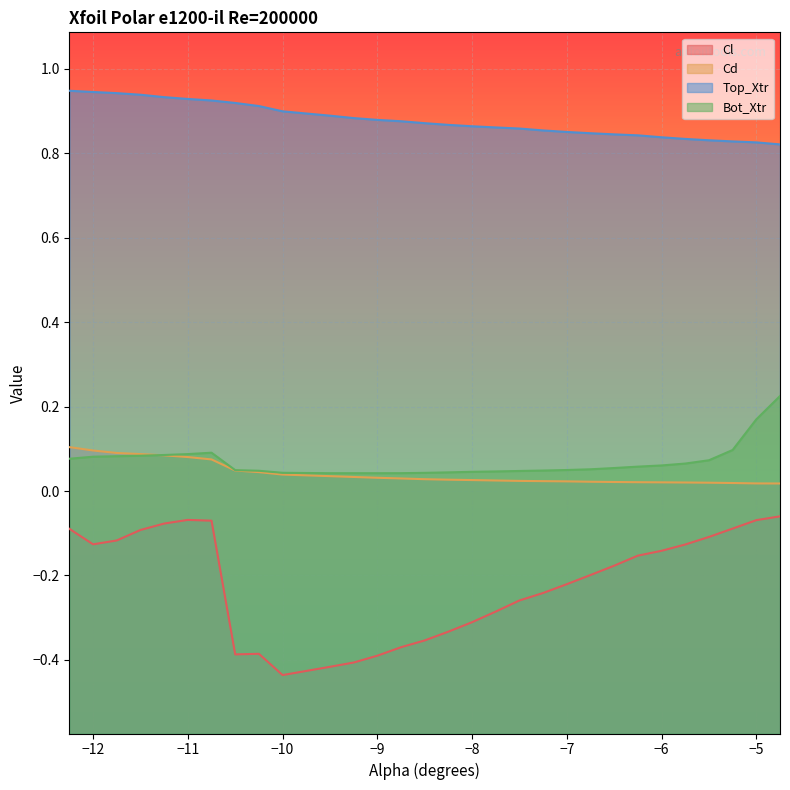

How many lines are shown in the chart?

4